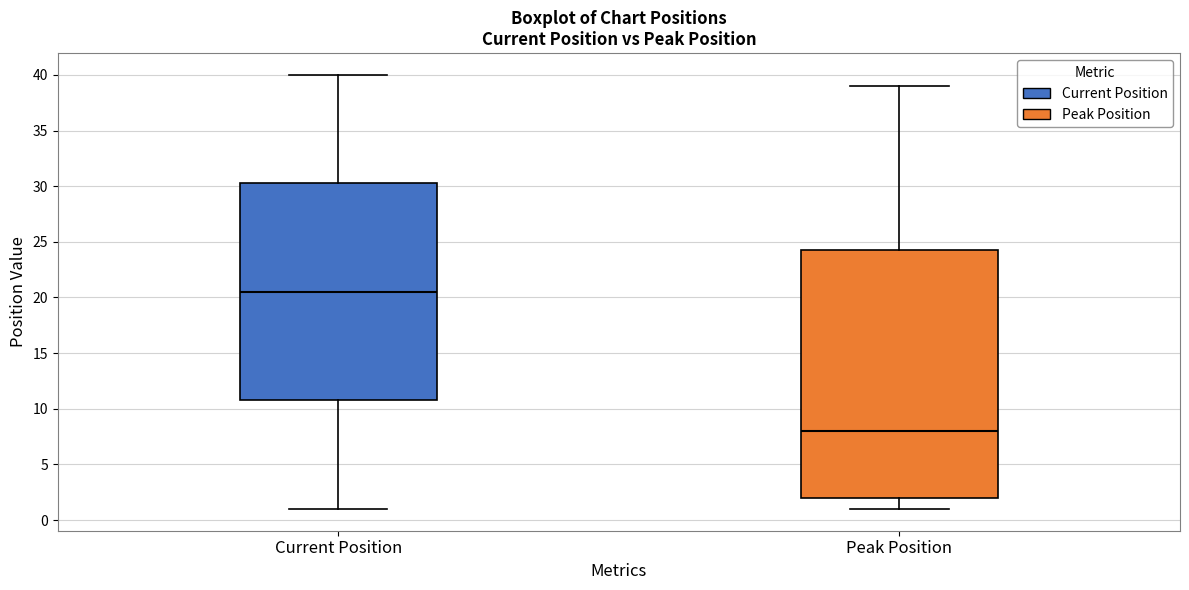

Comparing the boxes themselves (not the whiskers), which one is the tallest?

Peak Position